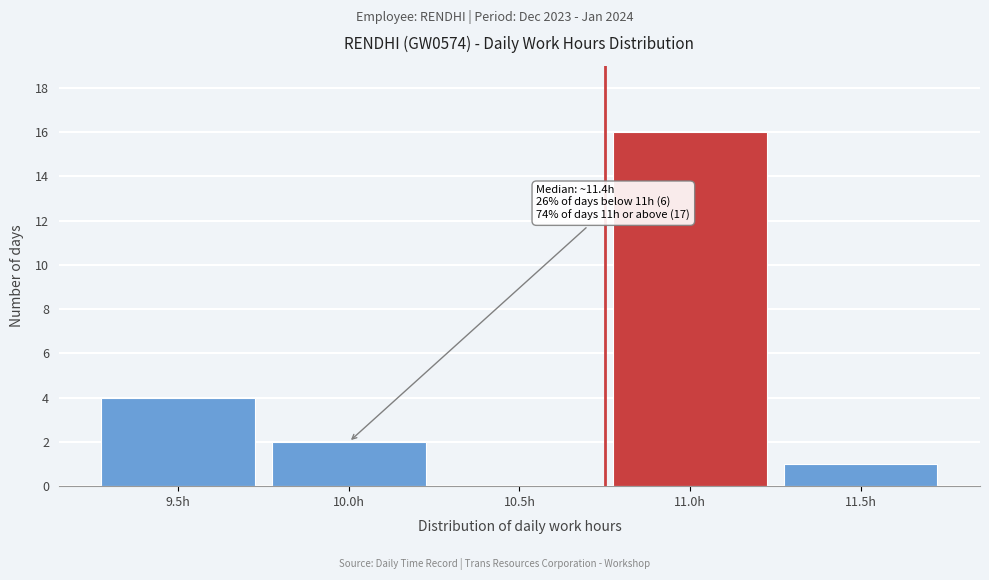

Reading left to right, list all the values displayed in this chart.

9.5h=4	10.0h=2	10.5h=0	11.0h=16	11.5h=1